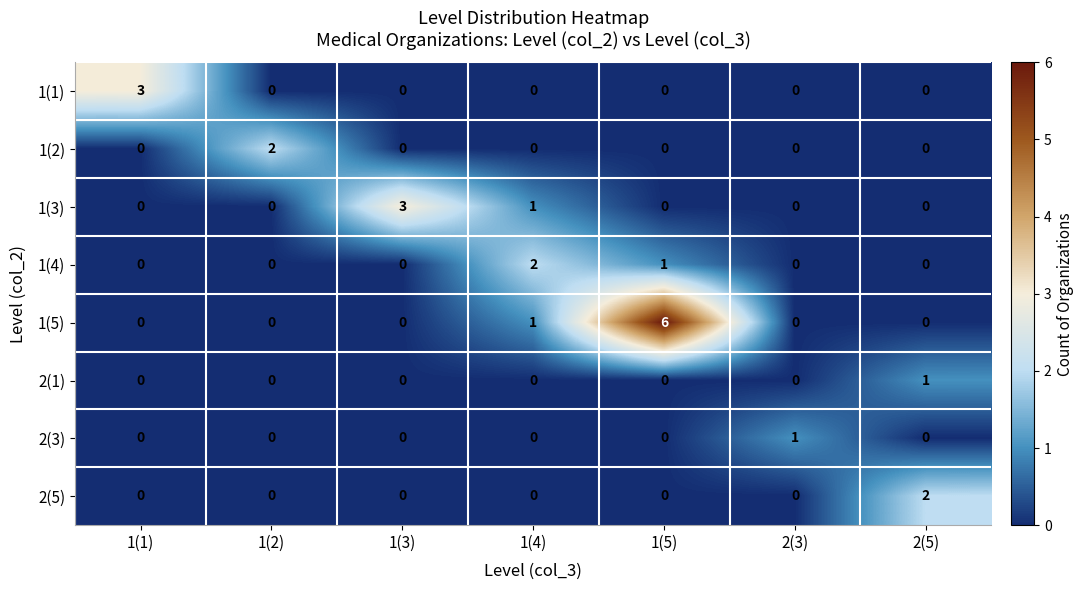

Which series changed the most between 2(3) and 2(5)?

2(5)